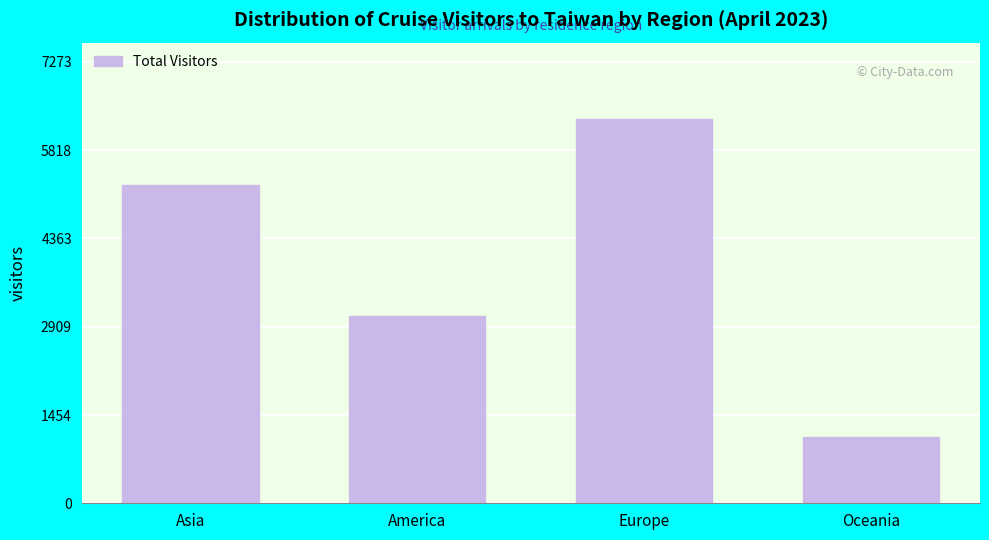

Reading right to left, extract all data points from this chart.

1093	6325	3086	5242